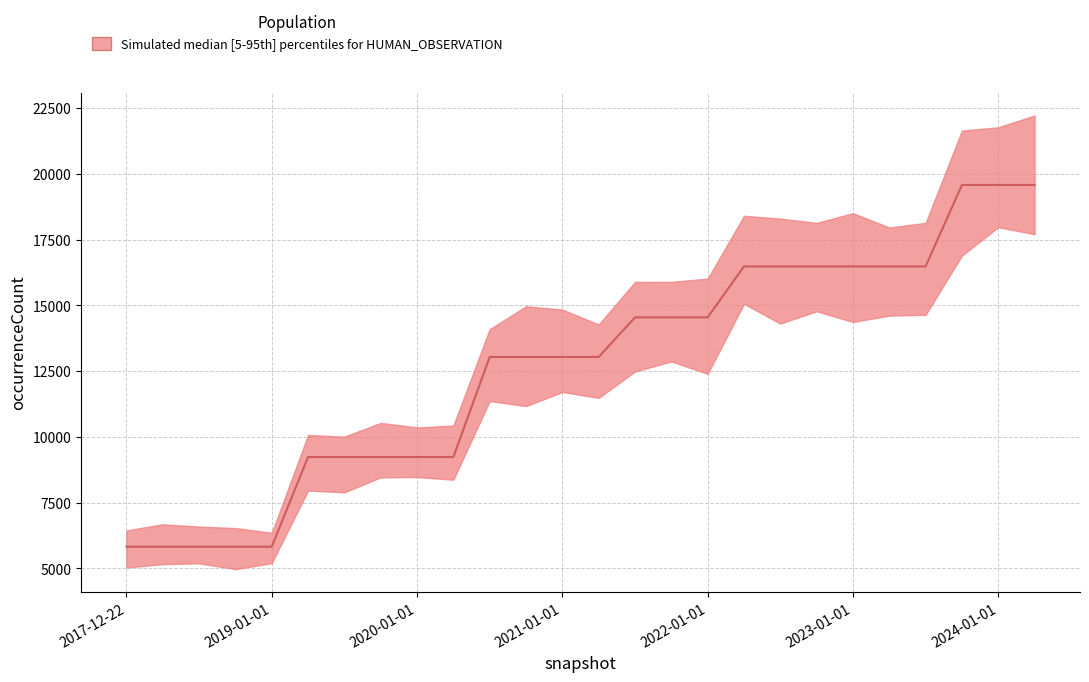

What is the sum of all values?

328682